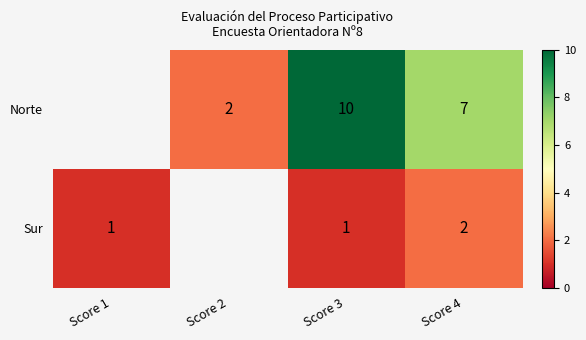

Rank the series at Score 3 from highest to lowest value.

Norte, Sur